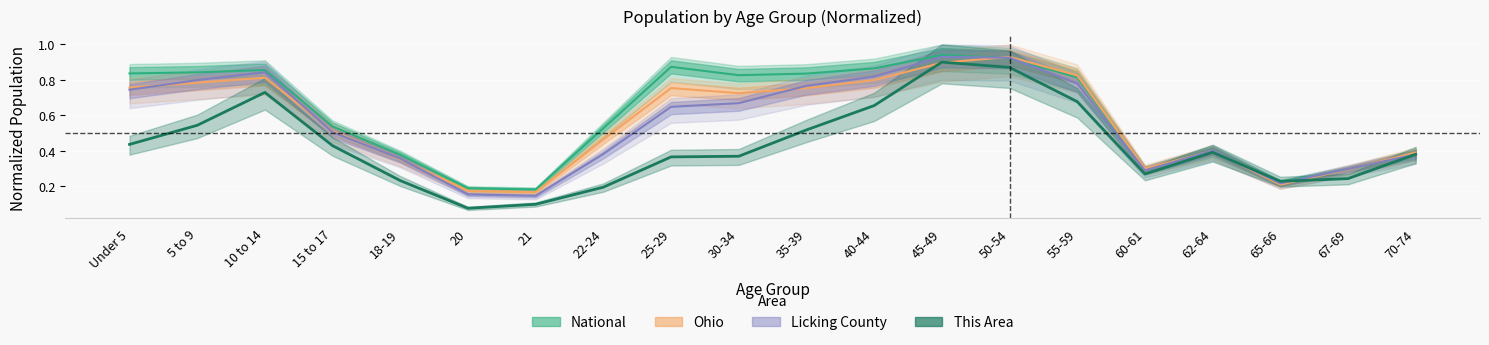

What is the difference between the National values at 15 to 17 and 55-59?

0.3